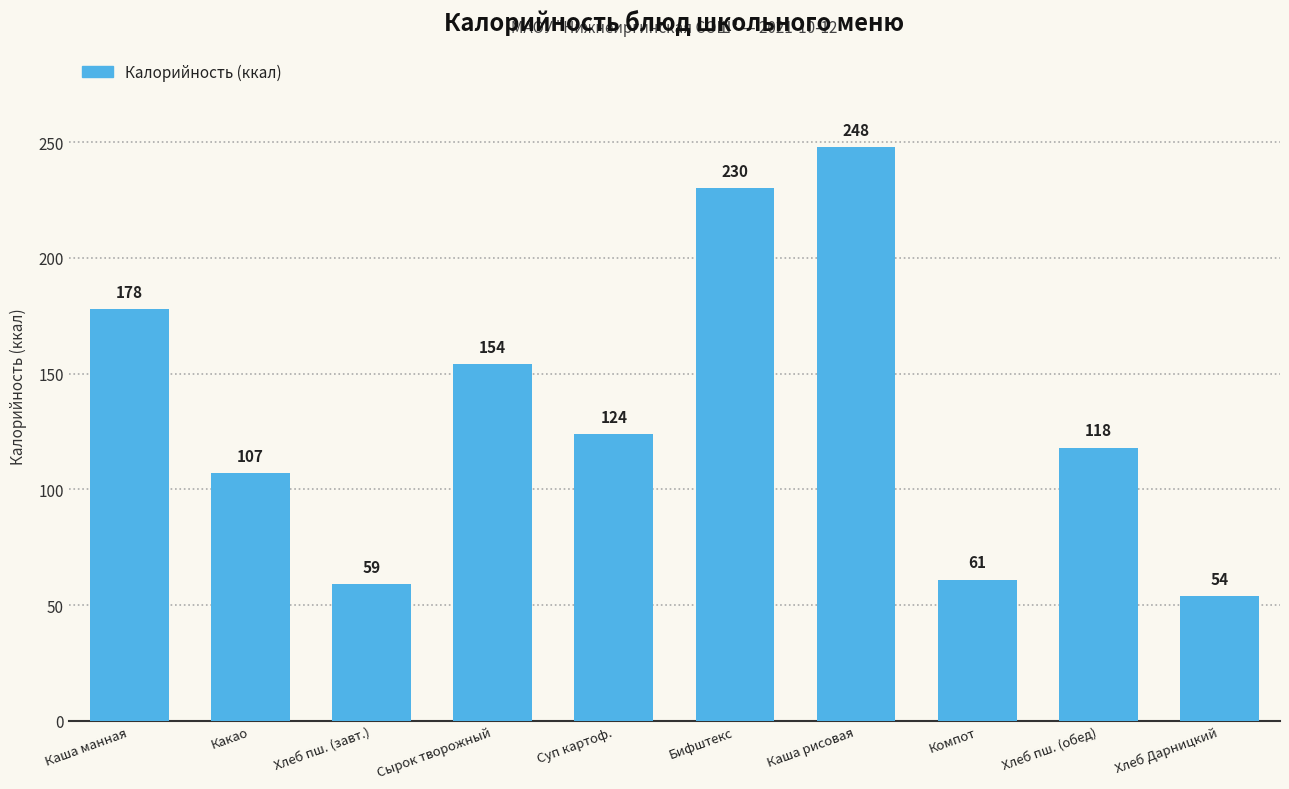

What is the smallest value displayed?

54